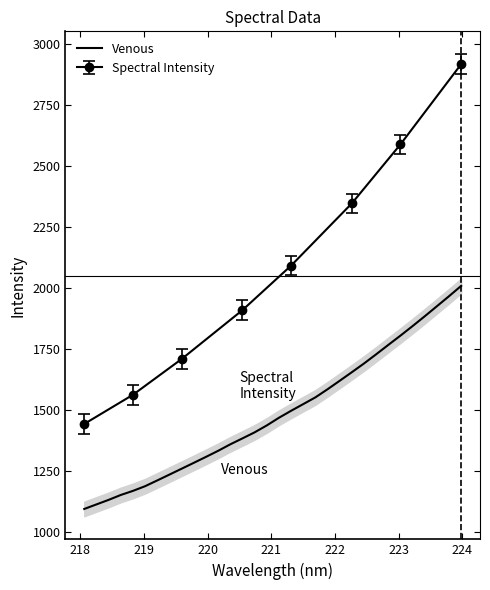

What is the label of the 26th point from the right?

223